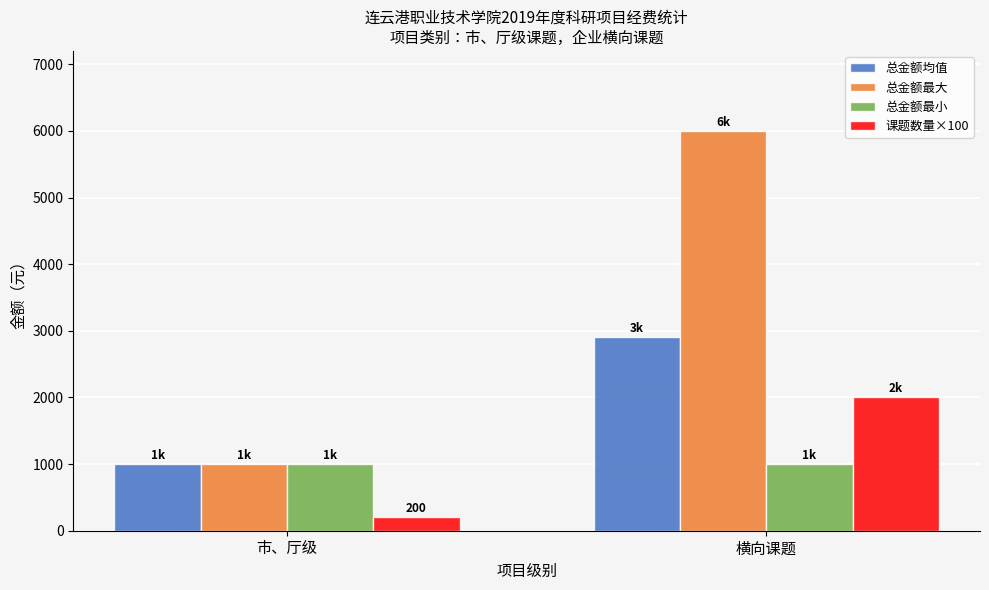

Which series changed the most between 市、厅级 and 横向课题?

总金额最大